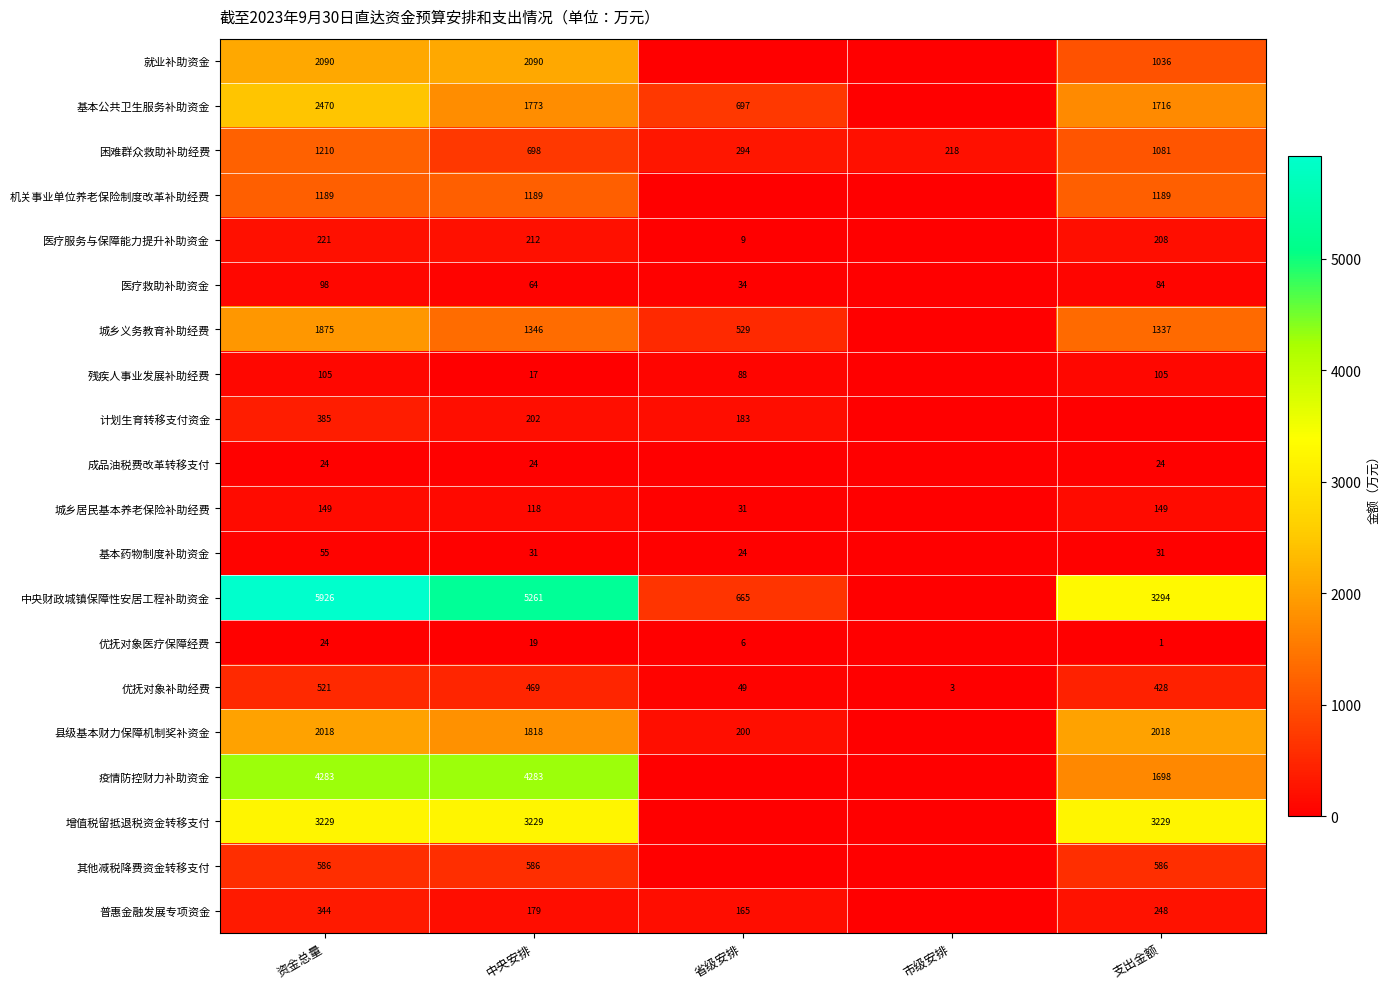

What is the spread (max minus min) of values at 中央安排?

5244